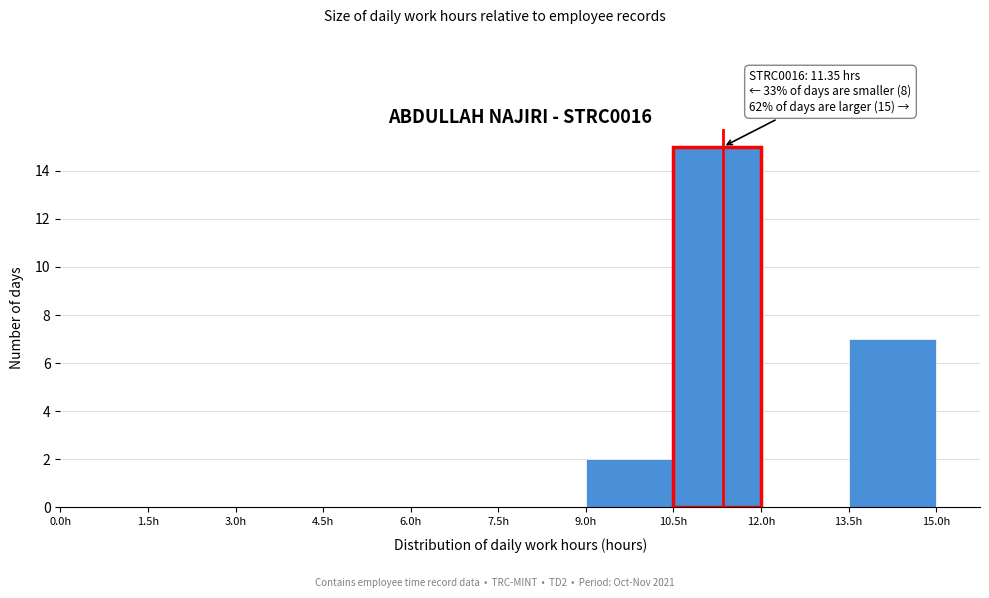

Which range on the x-axis has the tallest bar?

10.5 to 12.0